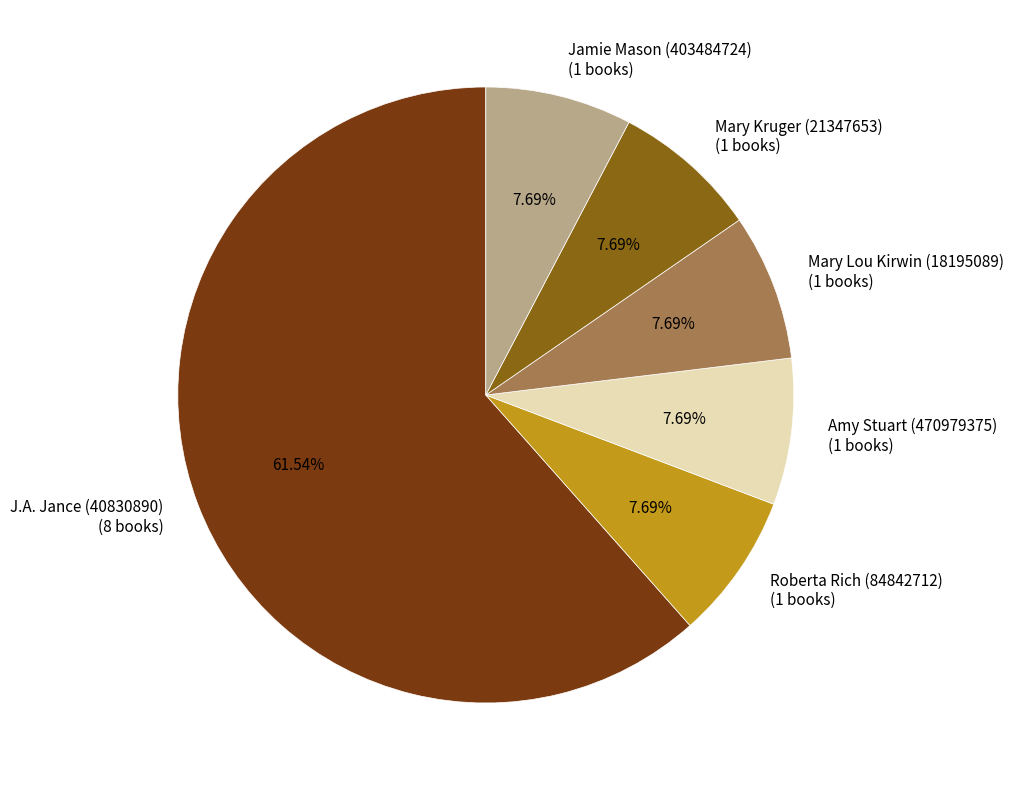

What is the ratio of the value at Mary Kruger (21347653) to the value at J.A. Jance (40830890)?

0.1